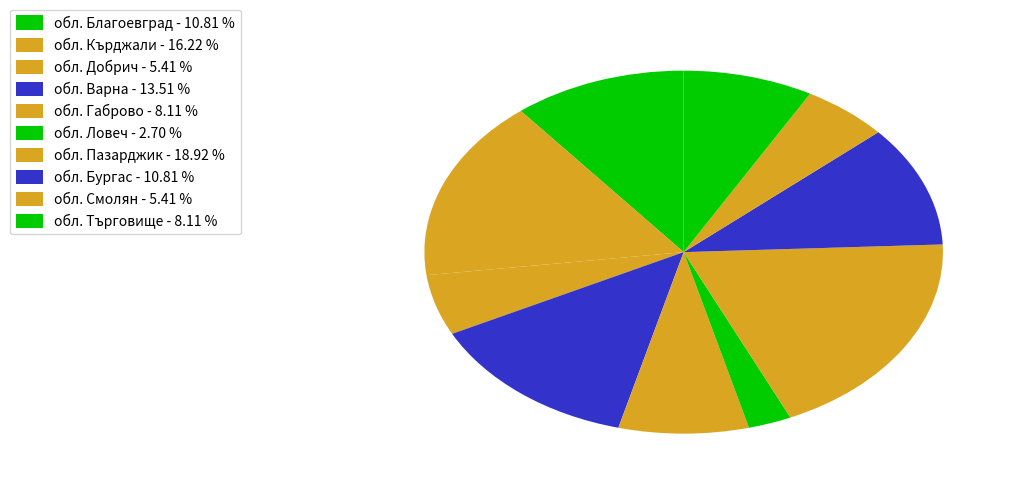

How many slices are in this pie chart?

10